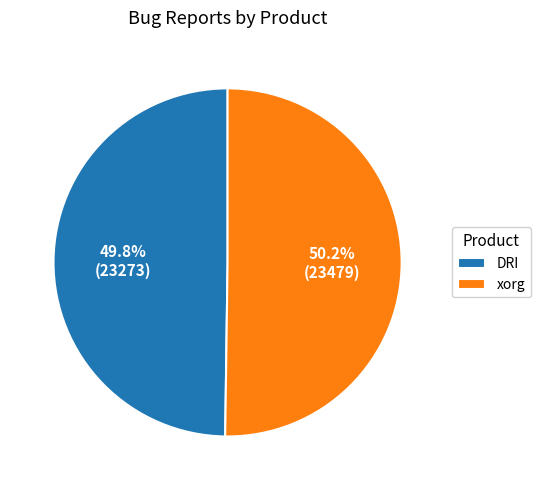

Combined, what portion of the pie is DRI and xorg?

100.0%